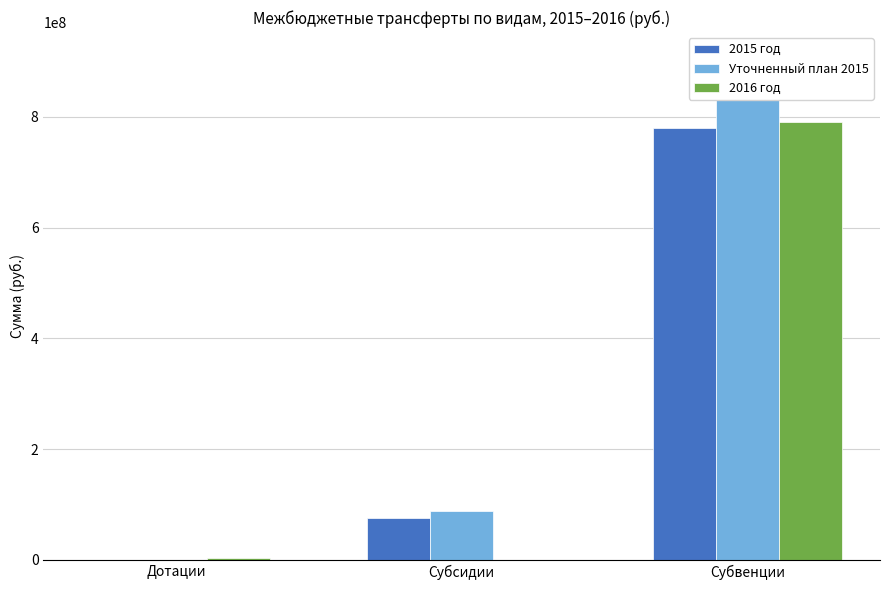

At which category is the sum across all series the highest?

Субвенции